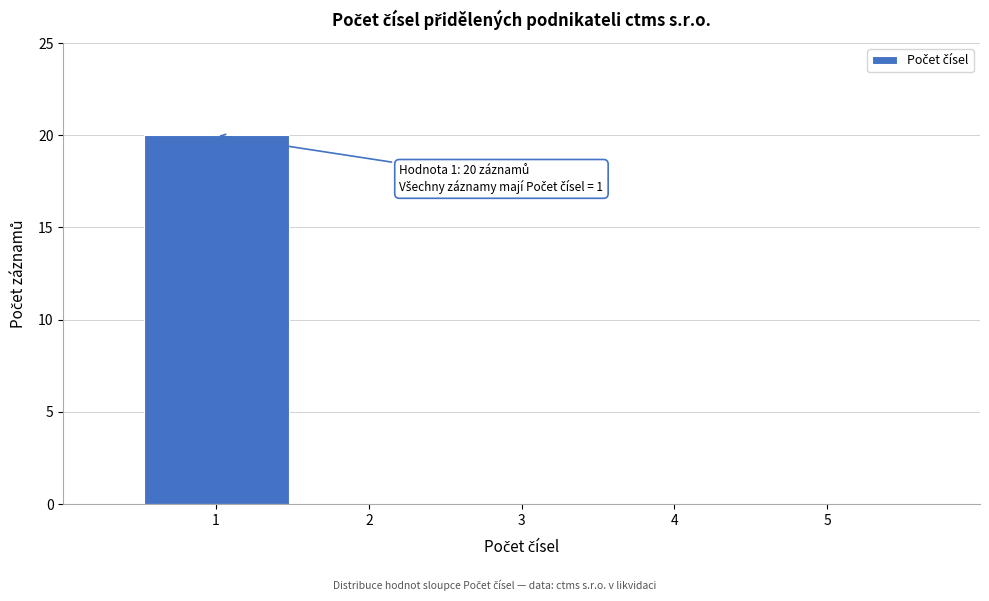

Over which range of the x-axis is the bar tallest?

0.5 to 1.5